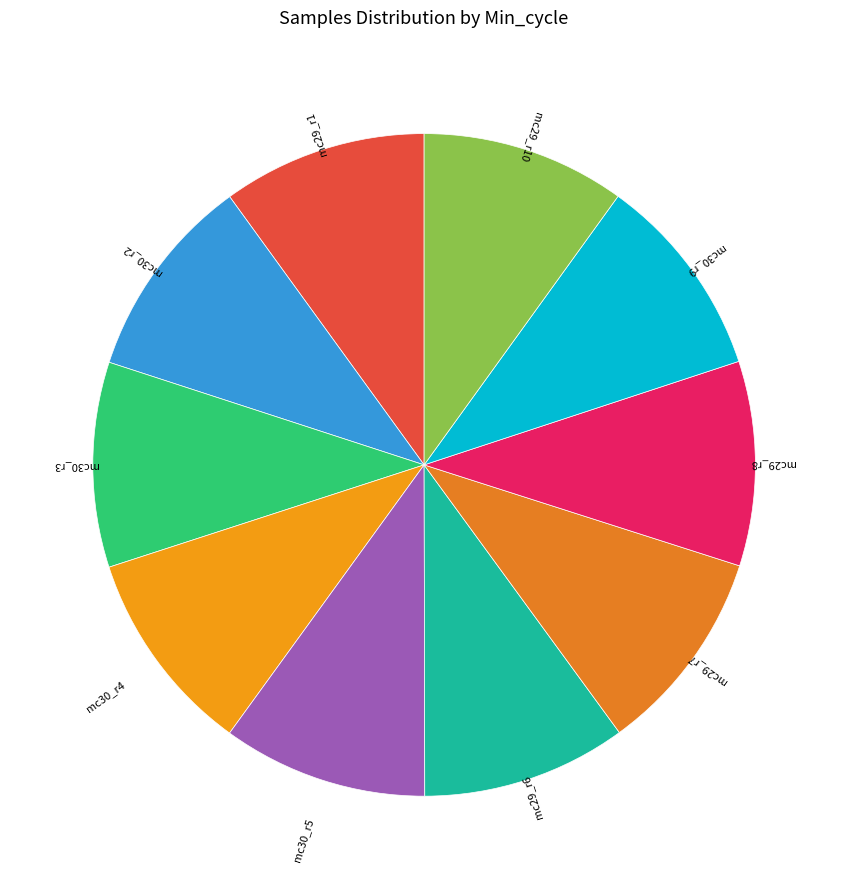

Is the sum of mc30_r5 and mc30_r9 greater than half?

No